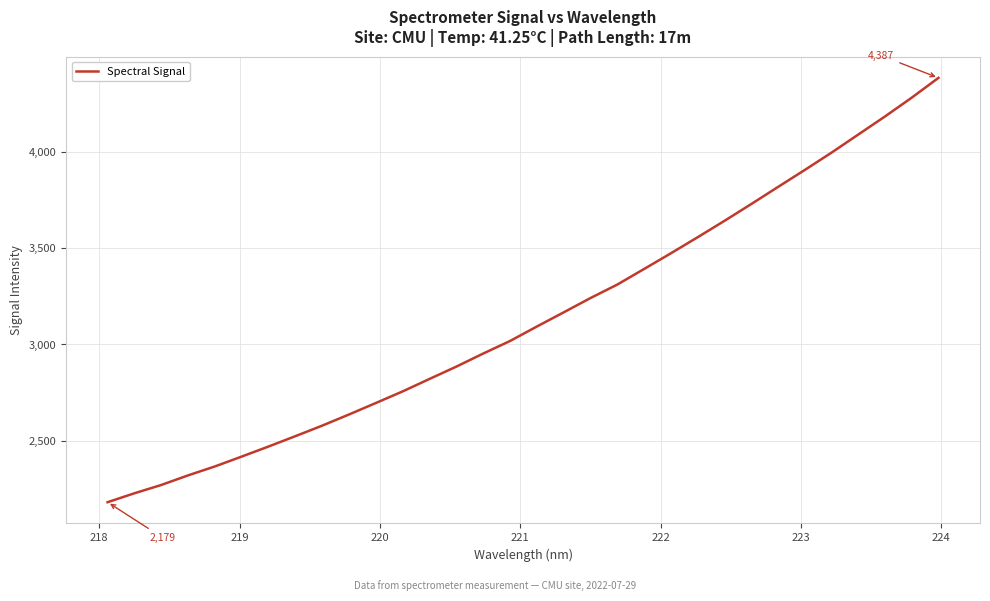

Does the chart have visible grid lines?

Yes